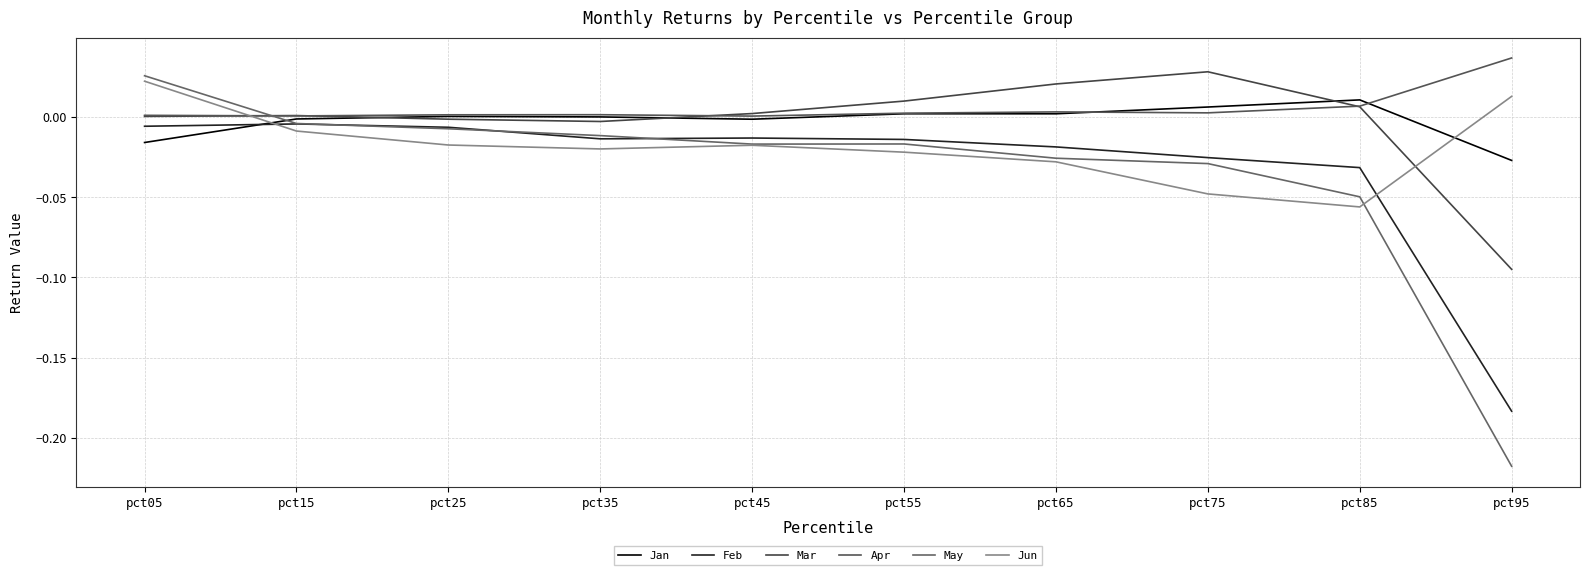

Between which two adjacent categories do Jan and Jun first intersect?

pct05 and pct15